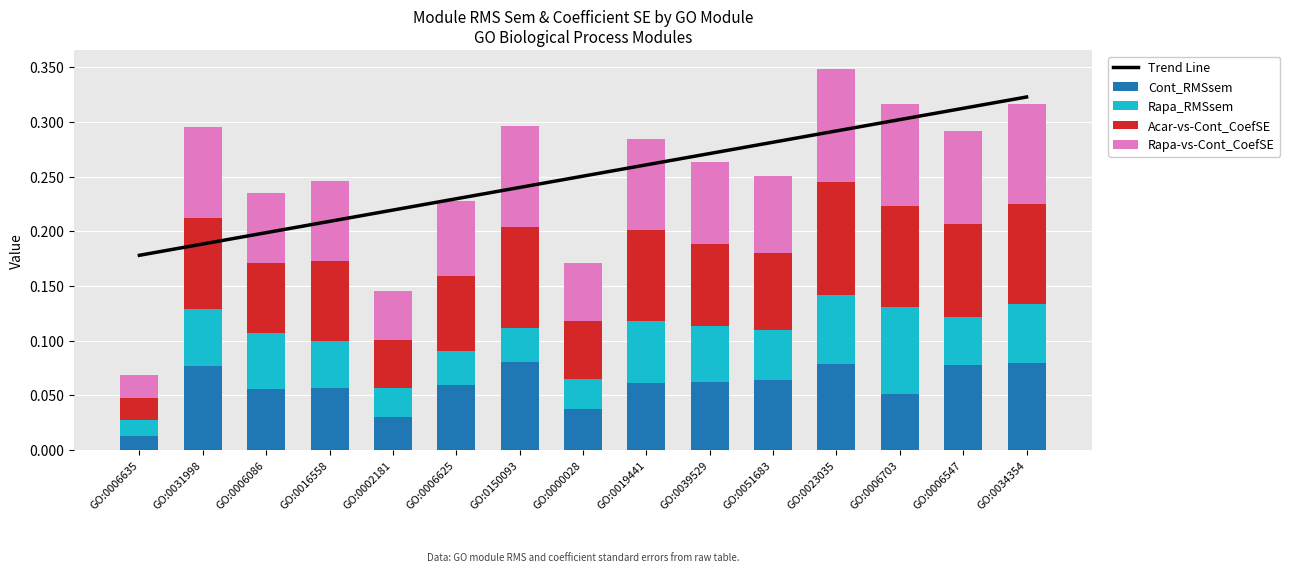

At which category is the sum across all series the highest?

GO:0023035